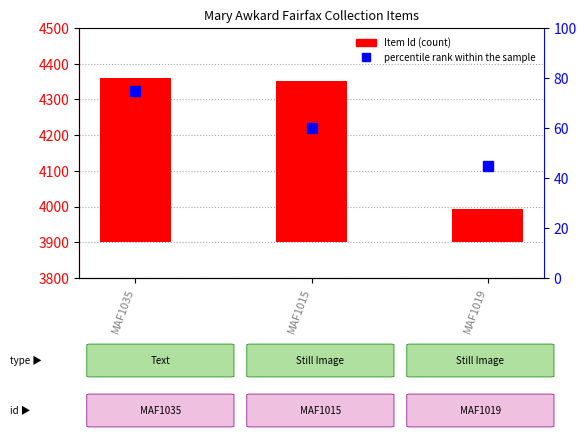

Are the bars grouped side by side (vs. stacked)?

Yes